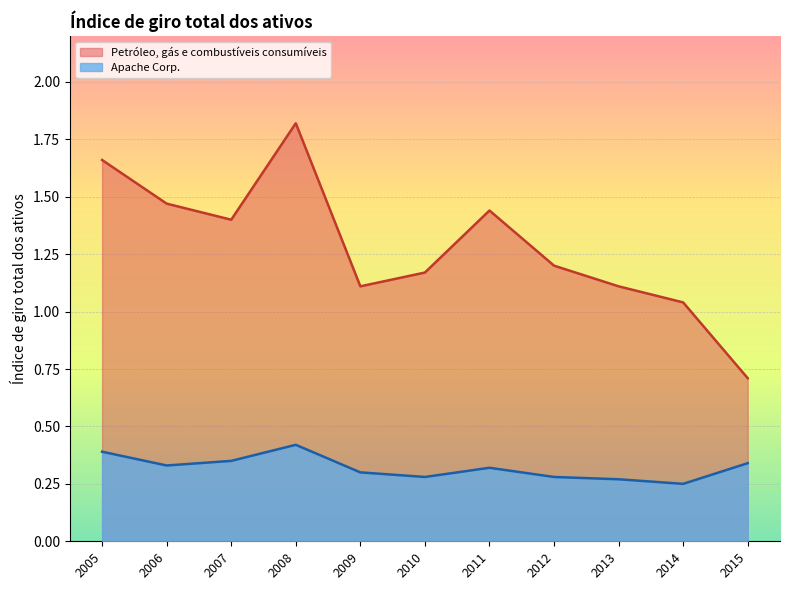

How many lines are shown in the chart?

2